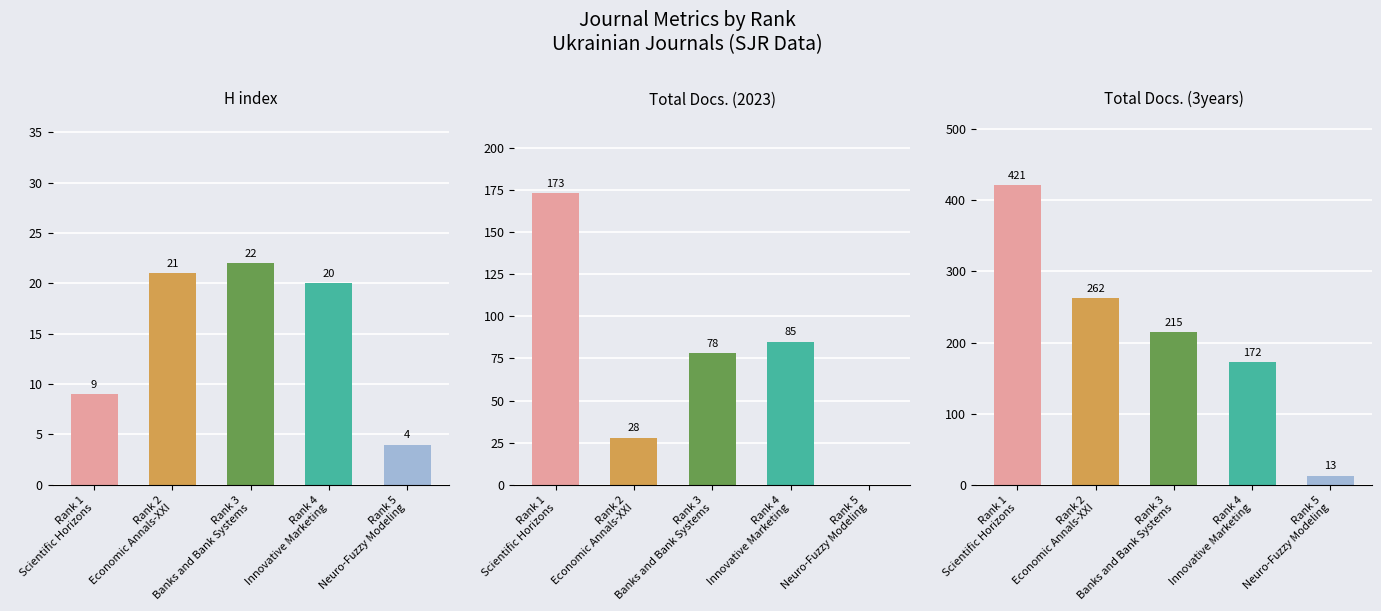

Are the bars grouped side by side (vs. stacked)?

Yes